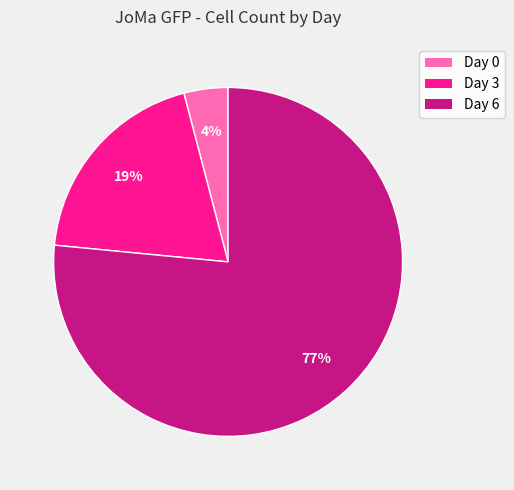

How many segments does this pie chart have?

3